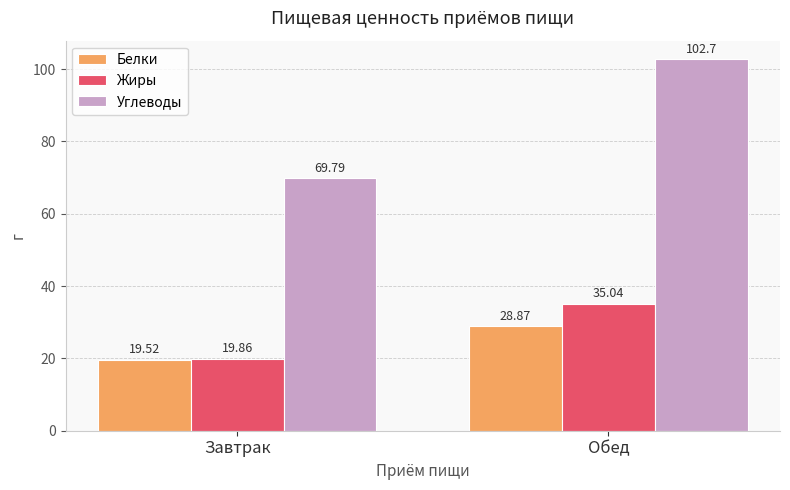

What is the difference between the highest and lowest values at Обед?

73.8